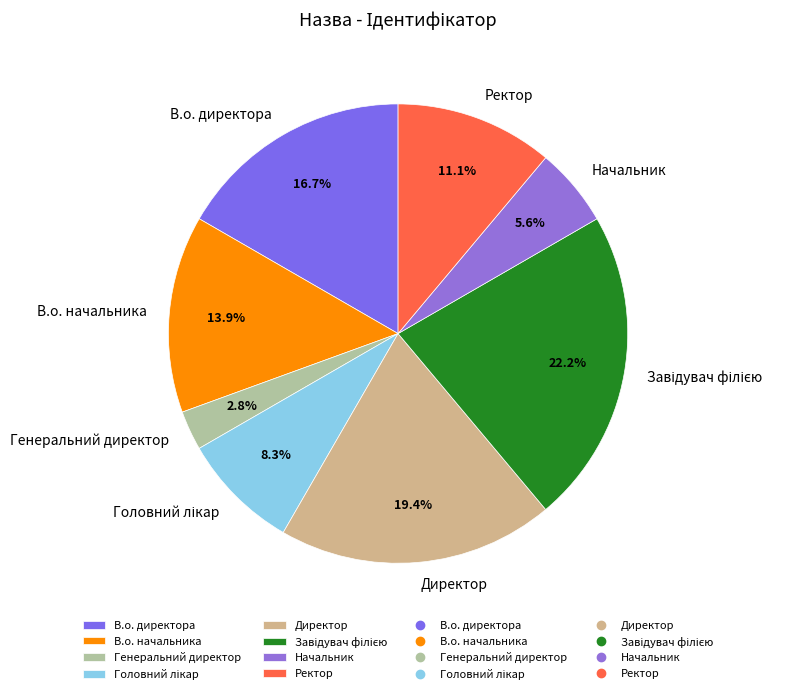

Does Ректор represent more than half of the total?

No